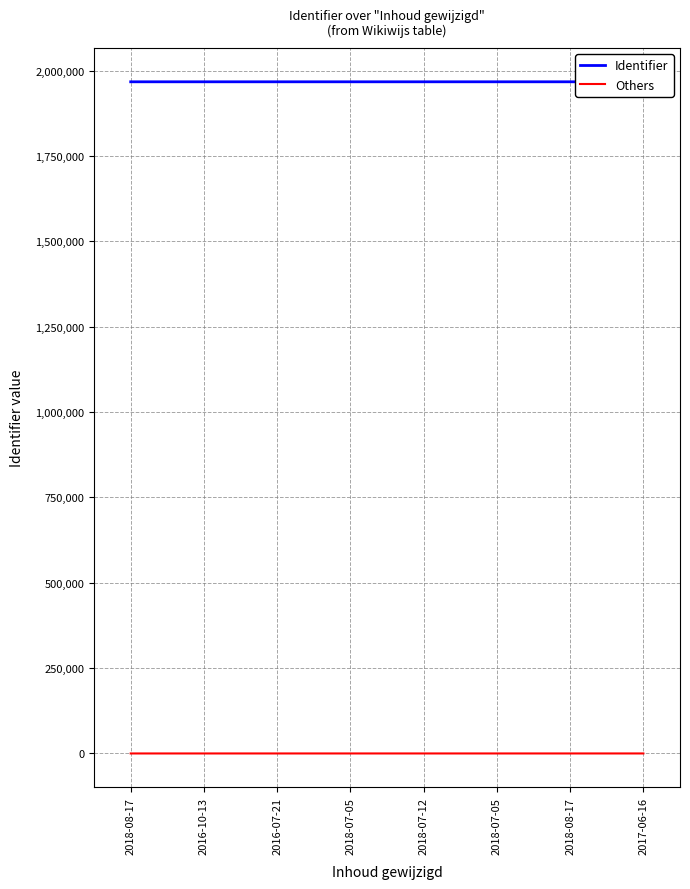

Reading left to right, extract all data points from this chart.

Identifier: 1967186	1967187	1967189	1967191	1967193	1967195	1967197	1967200
Others: 0	1	3	5	7	9	11	14